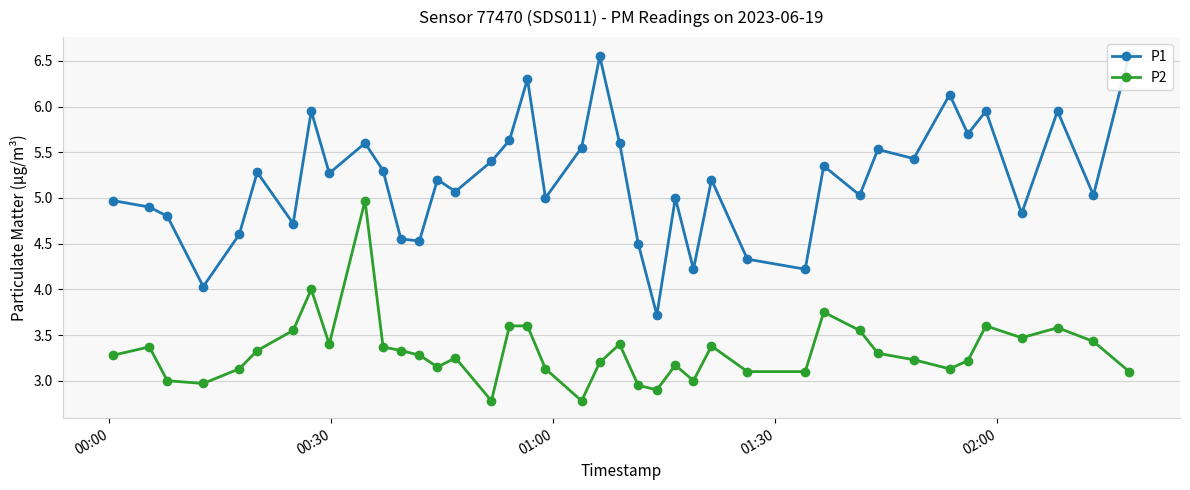

True or false: P2 has more than 2 interior local peaks.

True